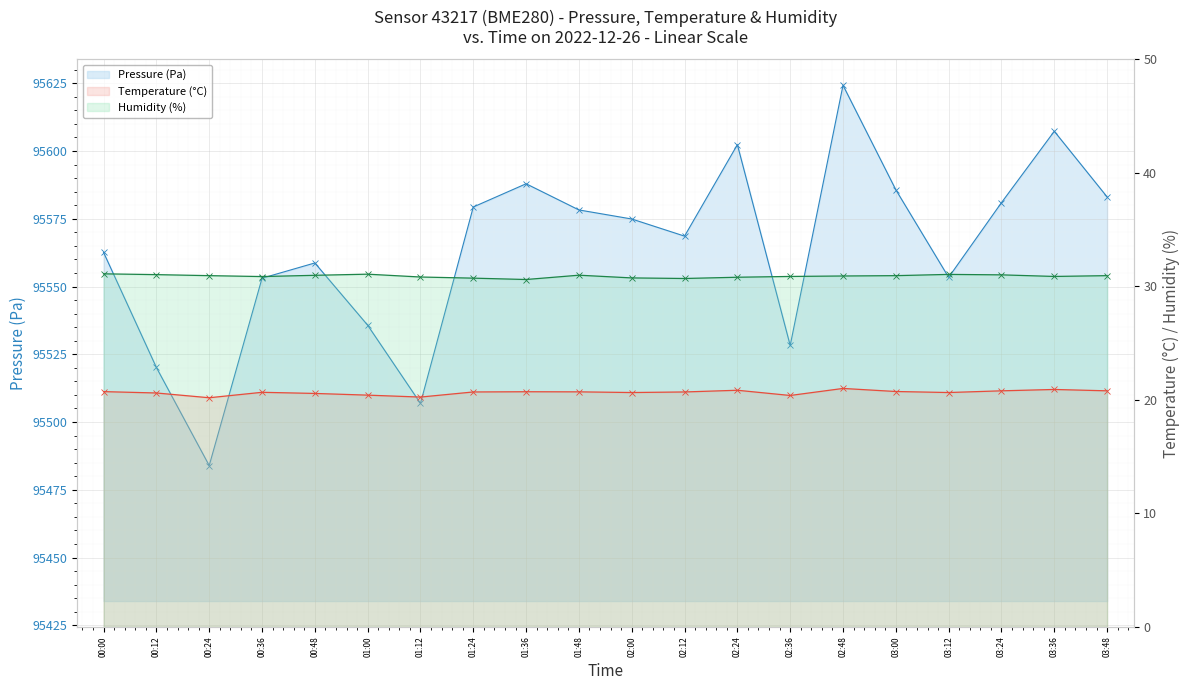

How many interior local valleys does the Temperature (°C) series have?

5